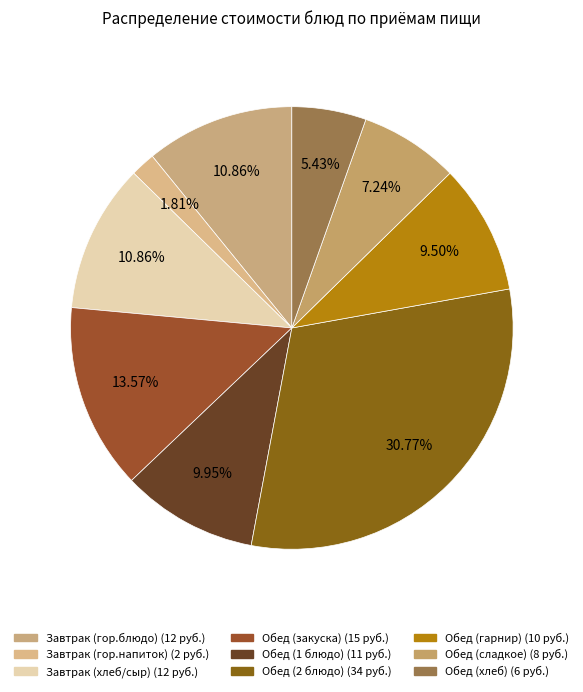

Count the number of slices in the pie.

9